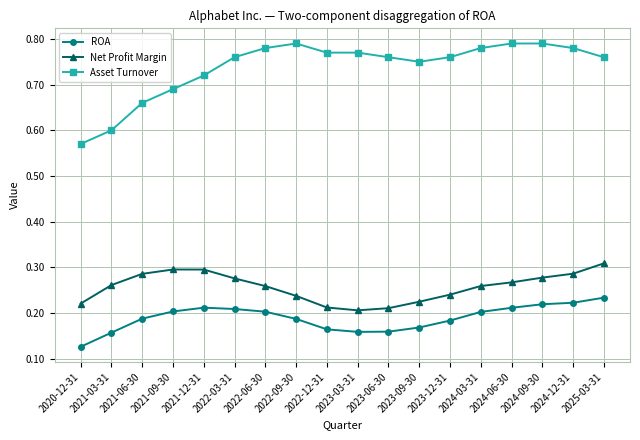

What position from the right is 2020-12-31?

18